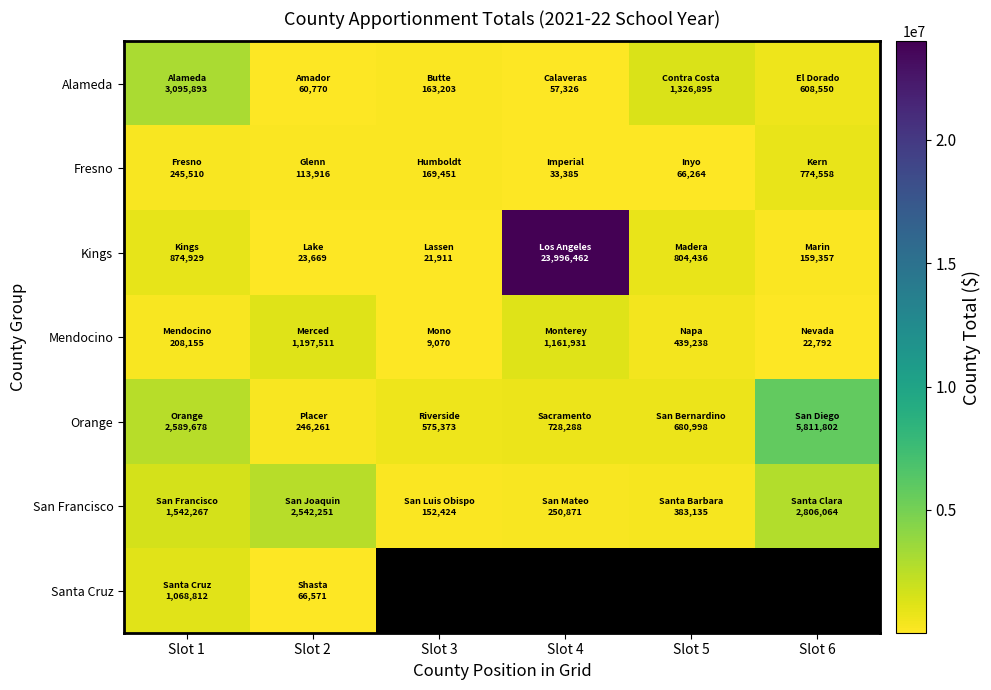

Count the number of data series in this chart.

7